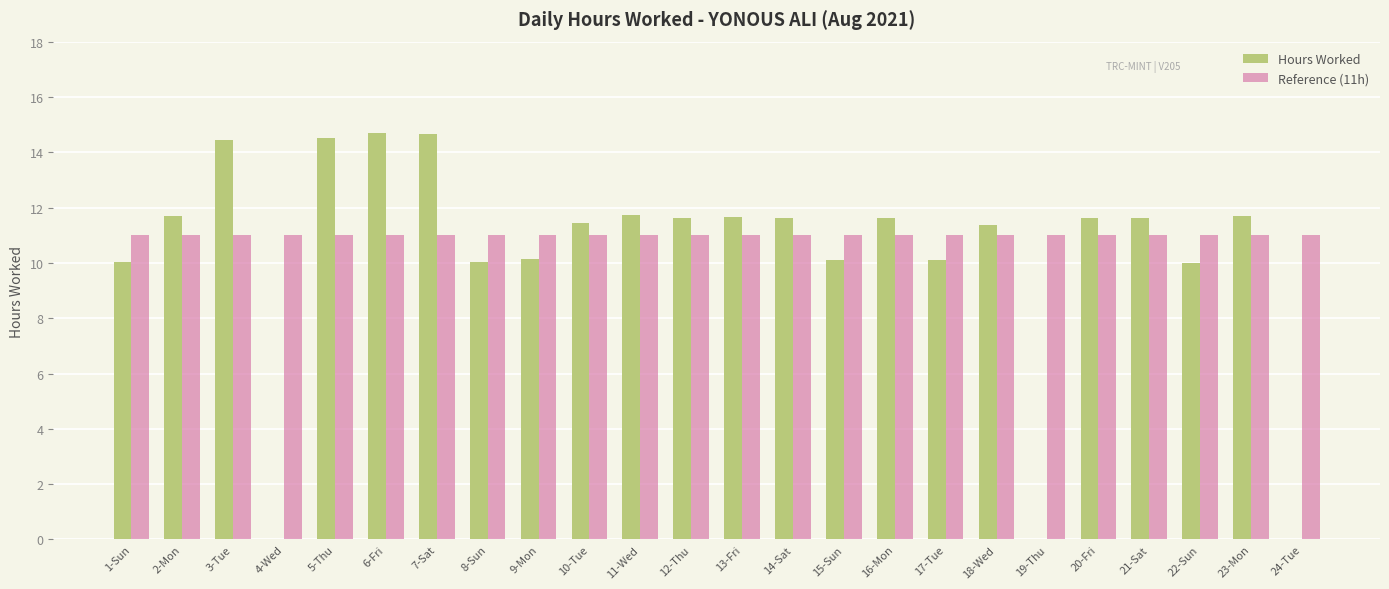

What is the greatest value displayed?

14.7